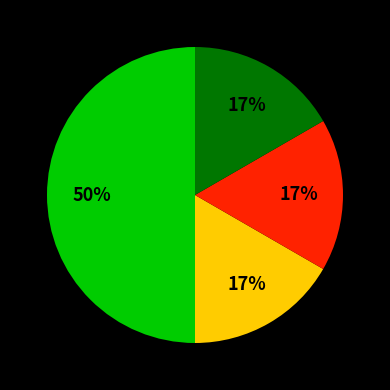

To the nearest percent, what is the difference between the largest and smallest slice percentages?

33%